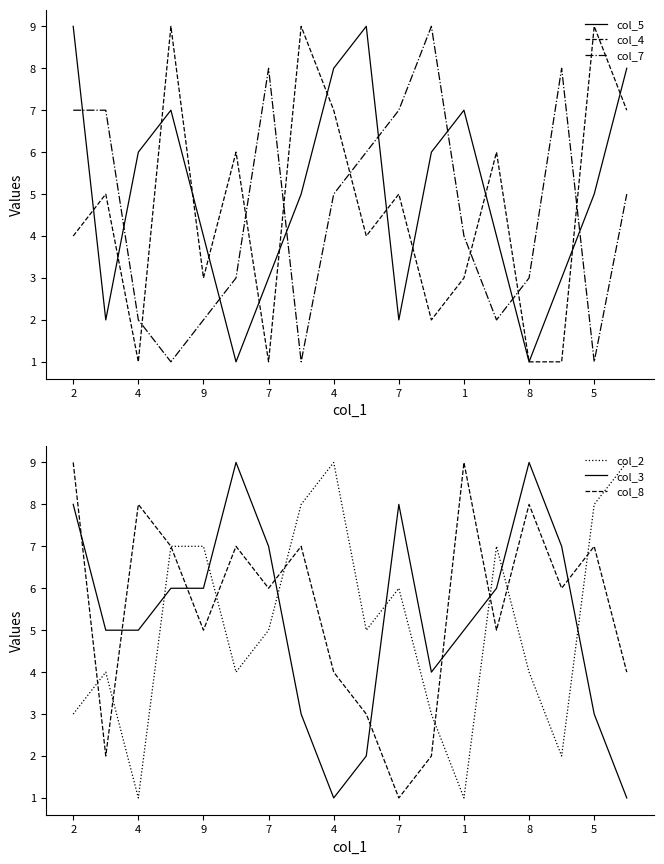

Which series has the largest range (max minus min)?

col_5